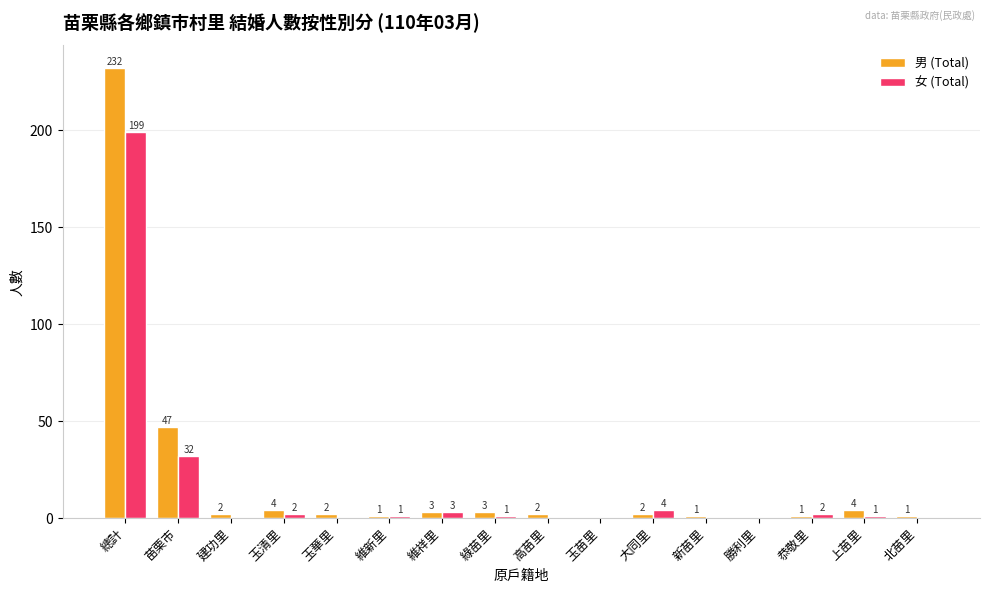

True or false: 男 (Total) has a value of 2 at 大同里.

True